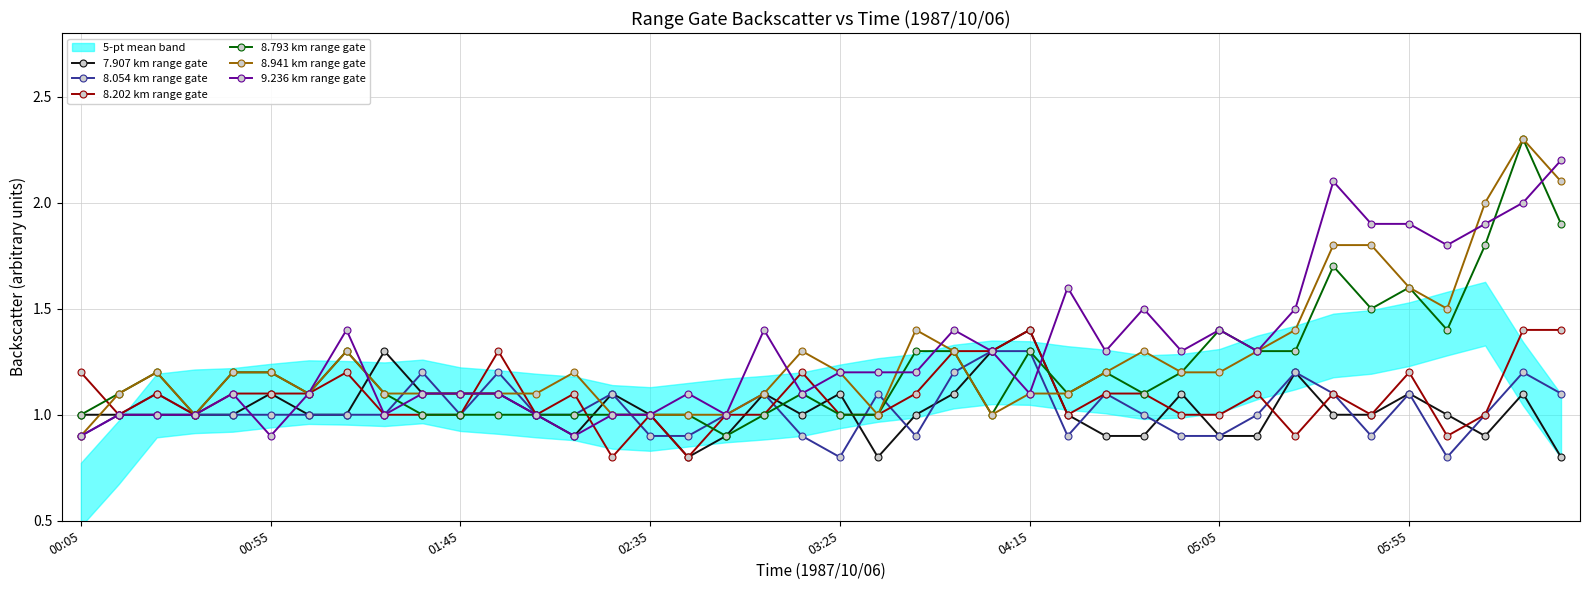

Is it true that 8.054 km range gate equals 0.9 at 26?

True